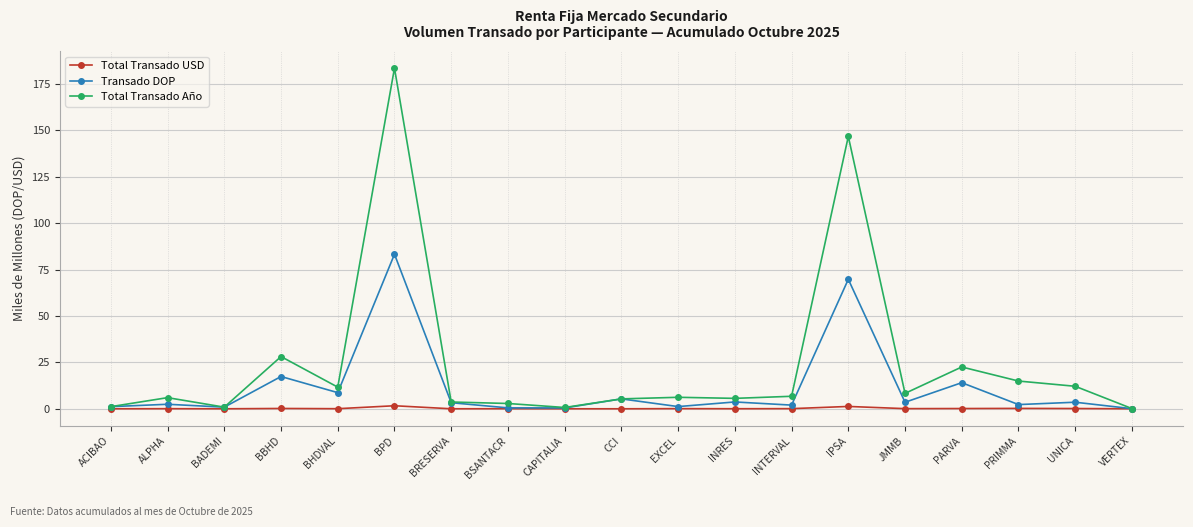

What position from the left is BPD?

6